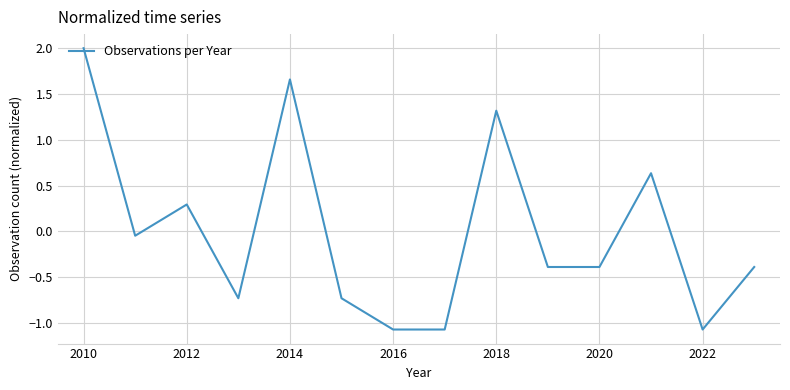

What is the smallest value displayed?

-1.1